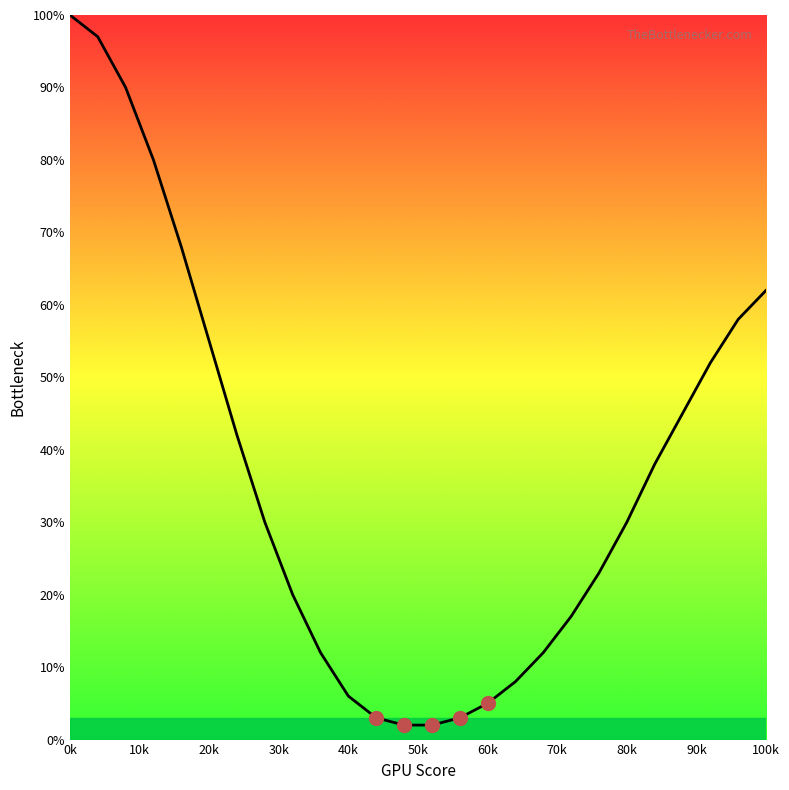

What is the maximum value shown in the chart?

100